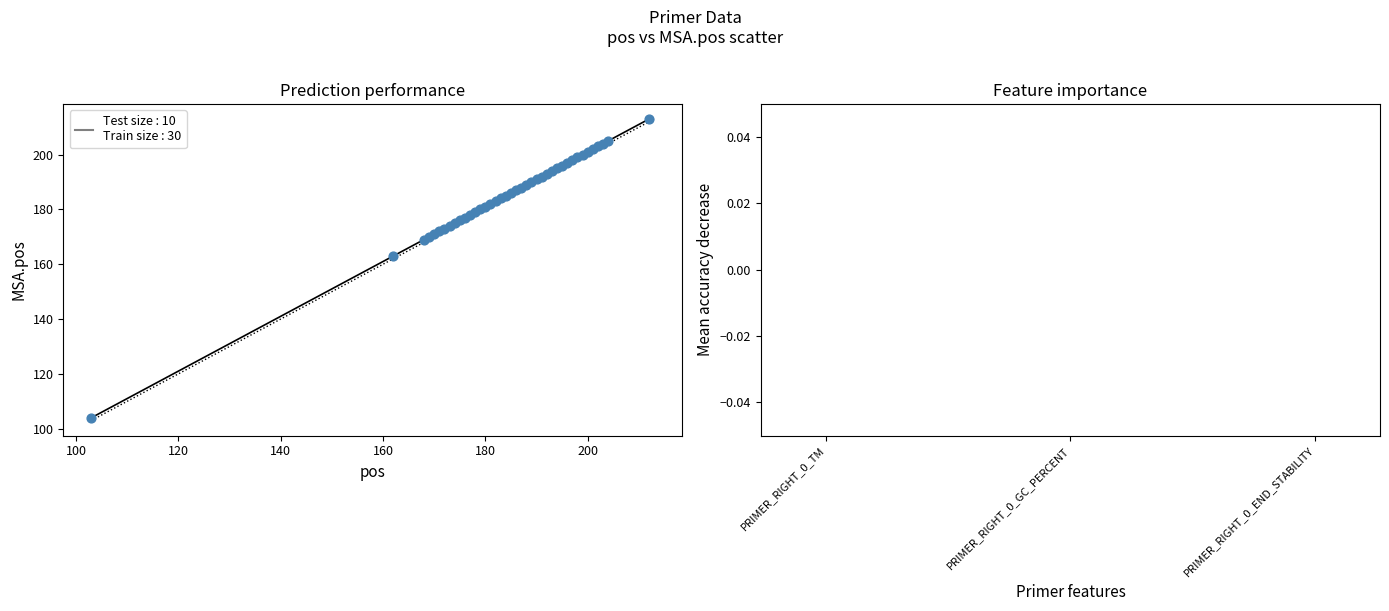

What Y value in the scatter plot is closest to 158?

163